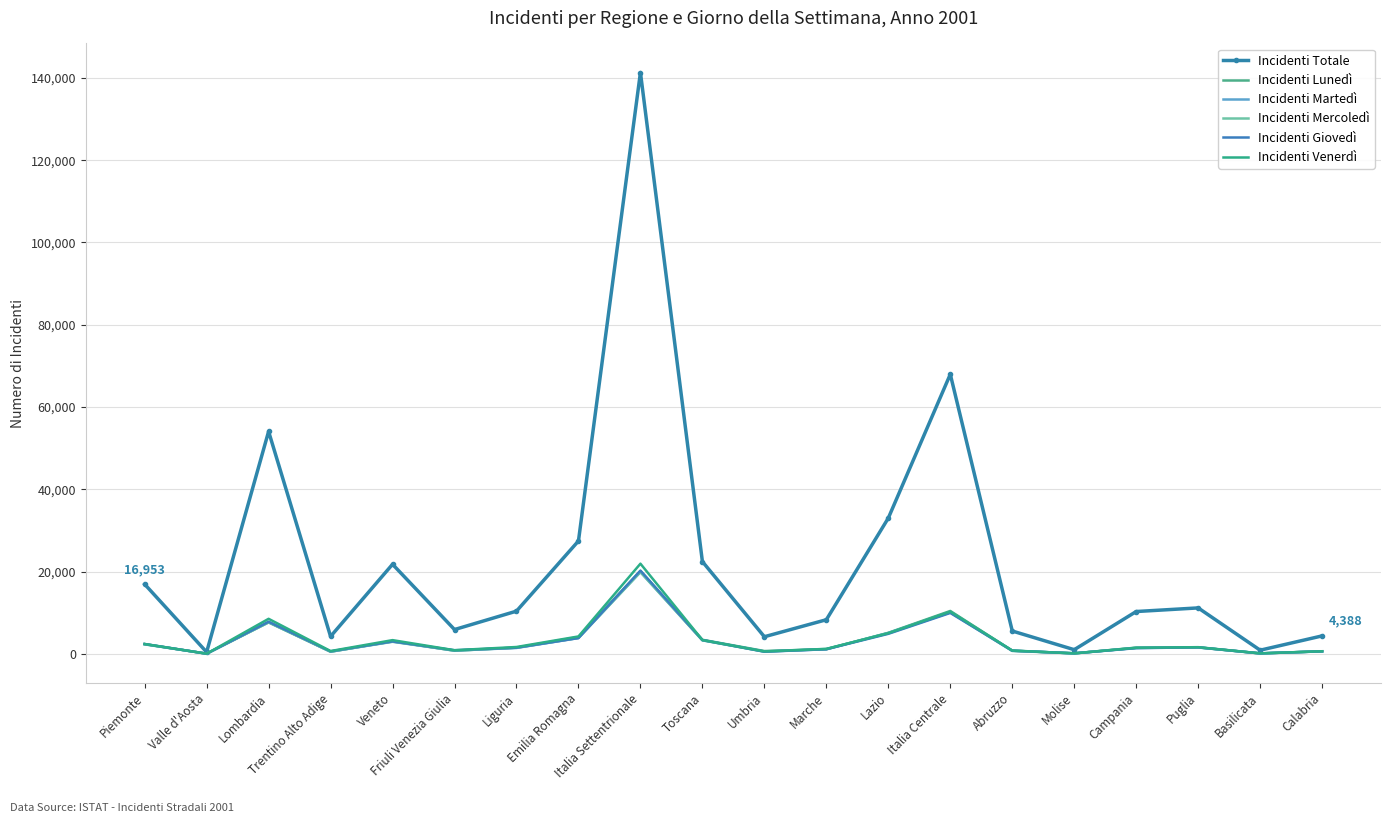

What position from the right is Trentino Alto Adige?

17